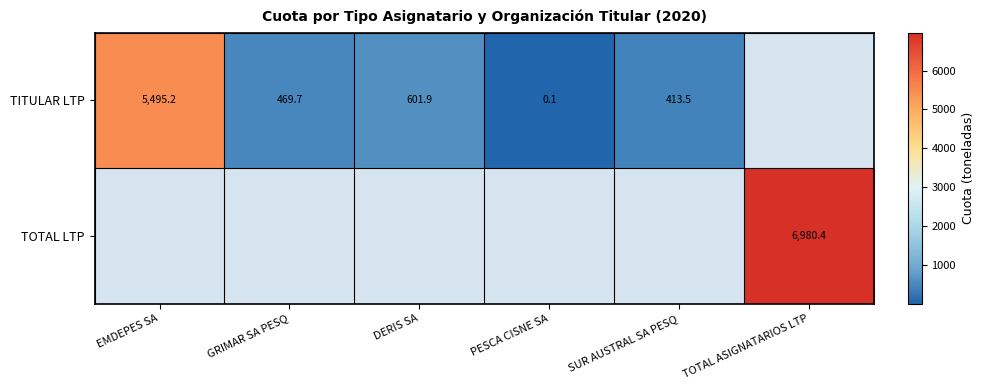

Rank the series at PESCA CISNE SA from lowest to highest value.

TITULAR LTP, TOTAL LTP